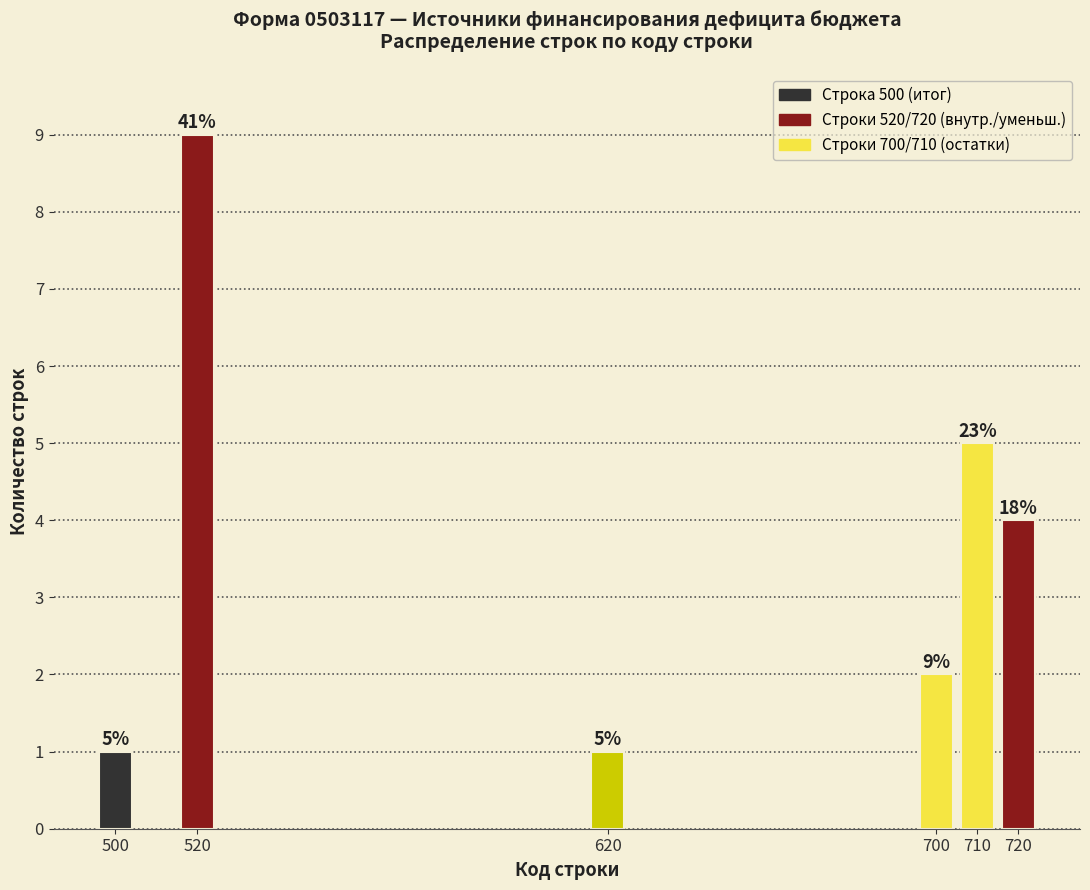

Reading right to left, what are all the values shown in this chart?

4	5	2	1	9	1